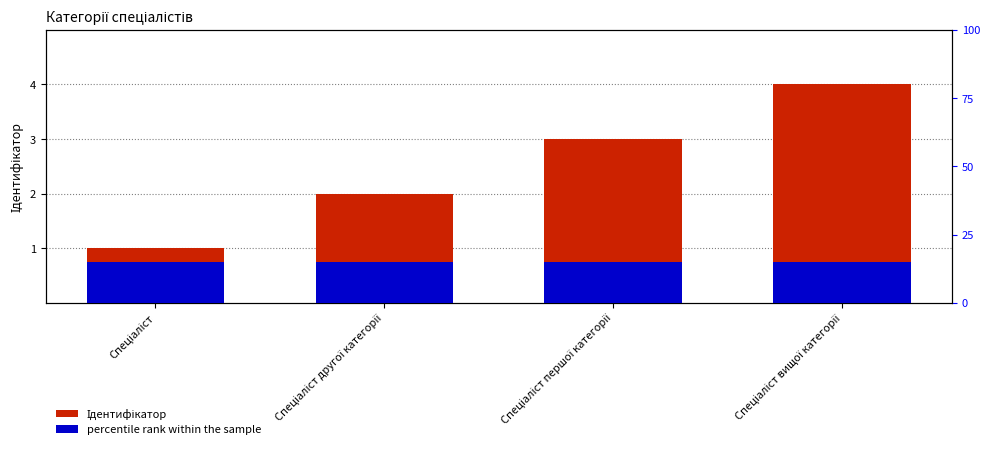

Reading left to right, what are all the values shown in this chart?

Ідентифікатор: 1.0	2.0	3.0	4.0
percentile rank within the sample: 0.1	0.1	0.1	0.1